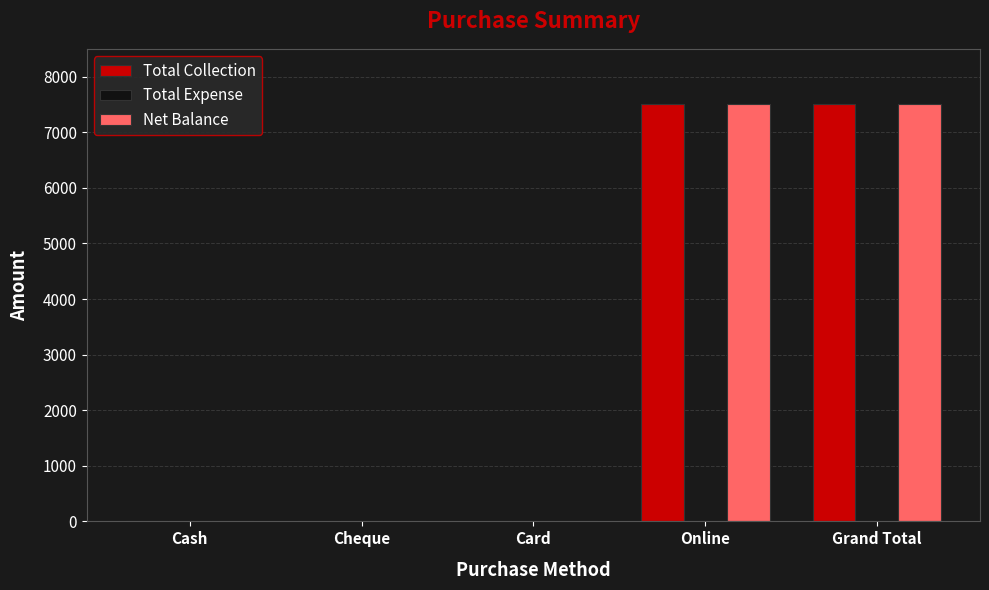

The value of Total Collection at Grand Total is 3181. True or false?

False